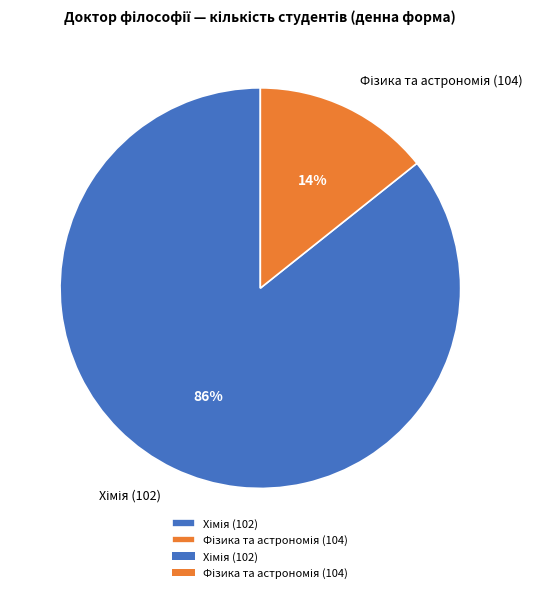

To the nearest percent, what is the average slice percentage?

50%